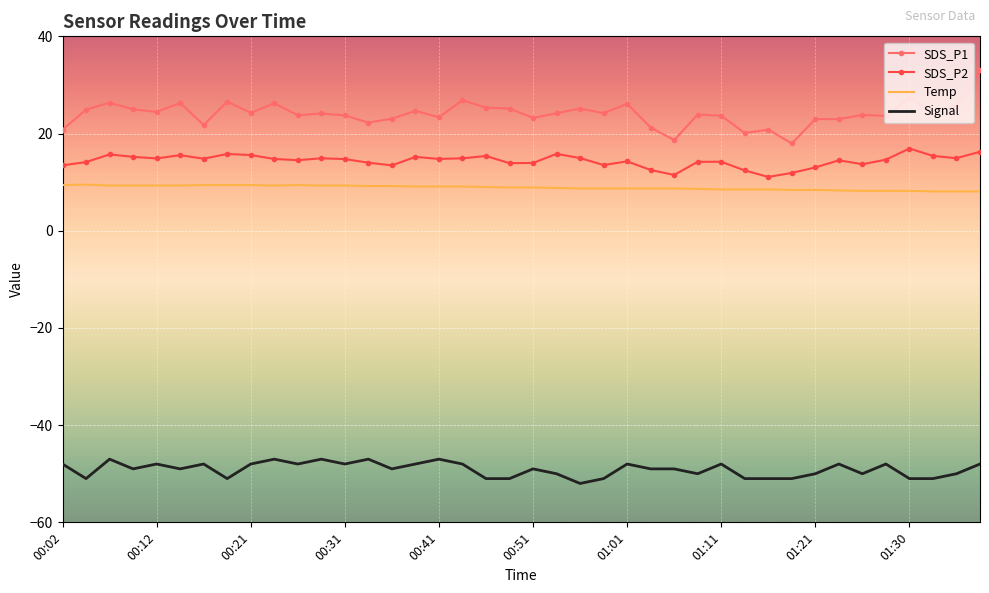

Rank the series by their maximum value, from highest to lowest.

SDS_P1, SDS_P2, Temp, Signal